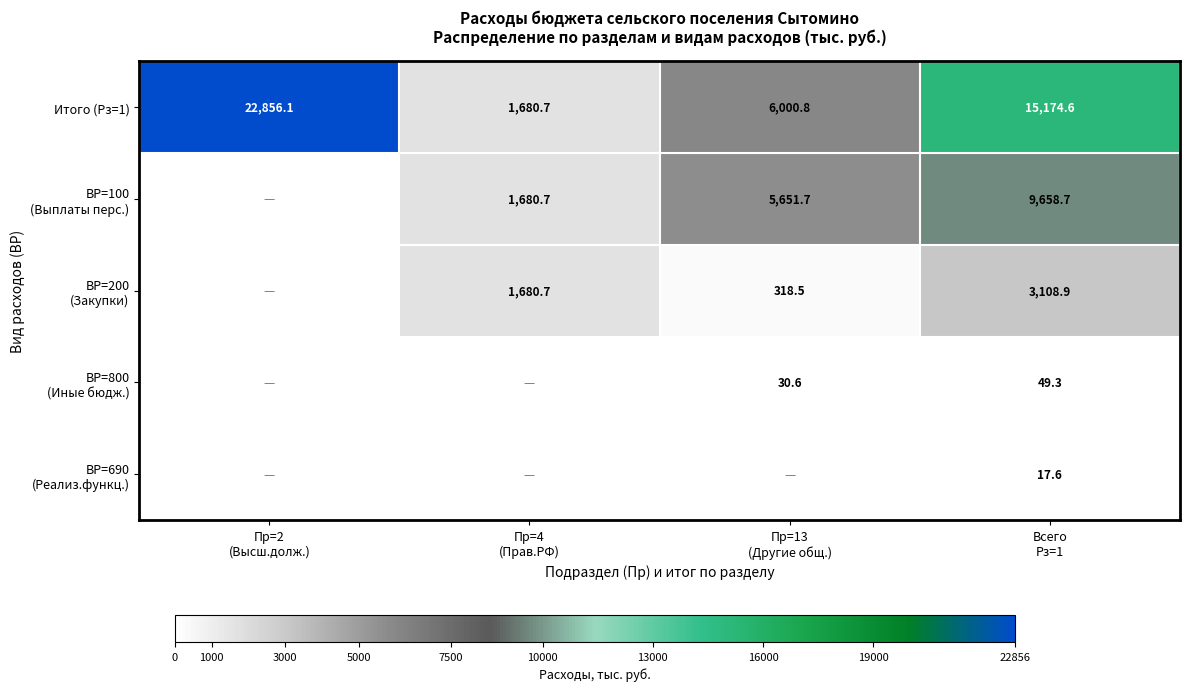

What is the maximum value shown in the chart?

22856.1